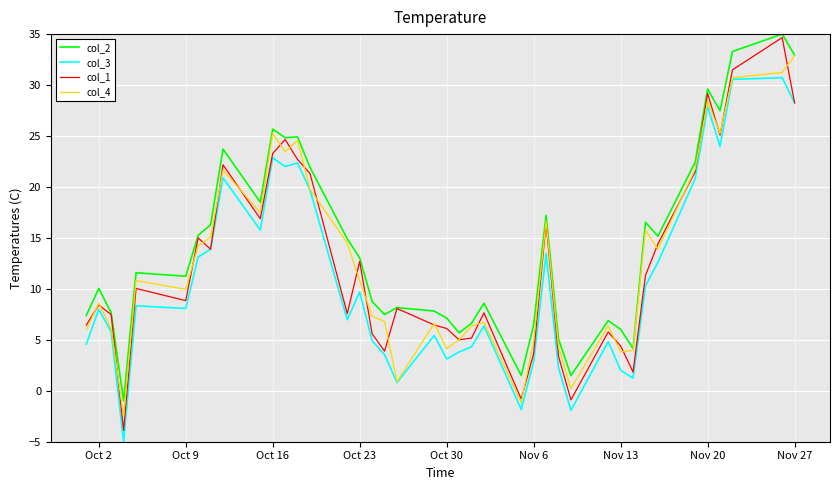

Which series has the largest total across all categories?

col_2